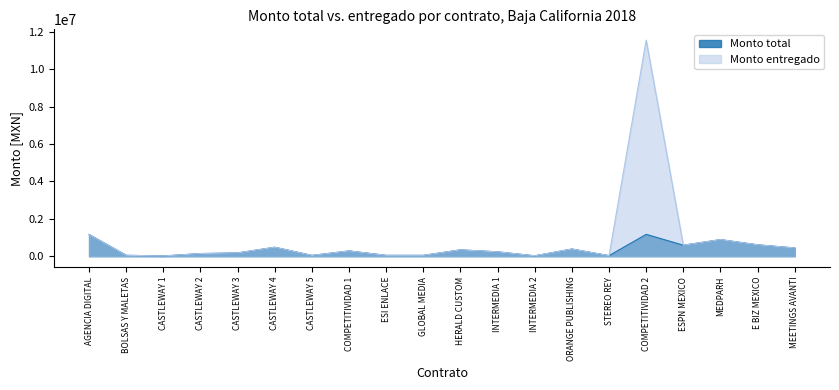

At which category does Monto total reach its first local valley?

CASTLEWAY 1